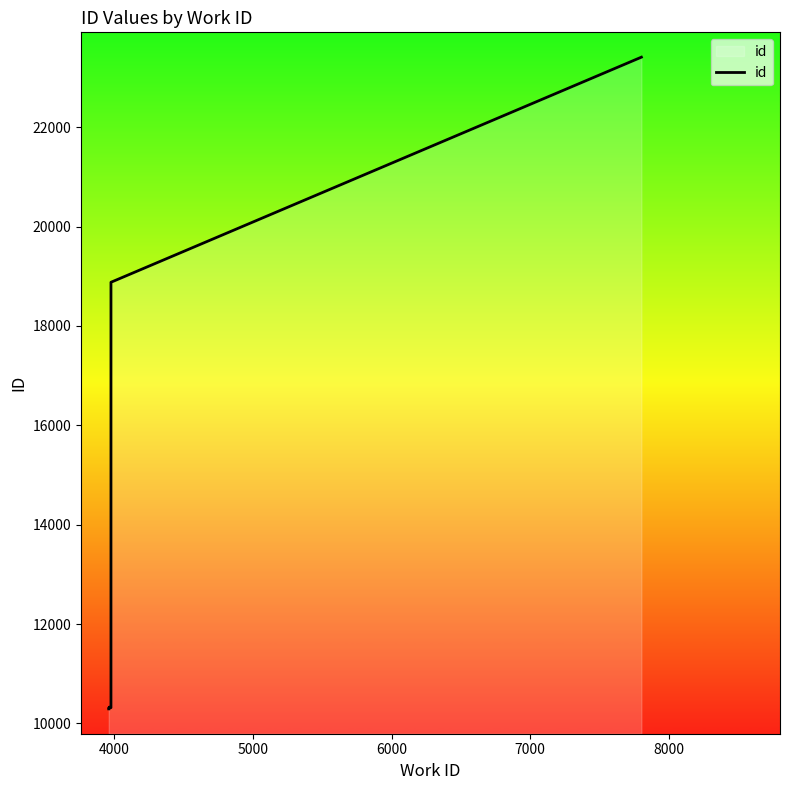

Is it true that the value at 7 is 6746?

False